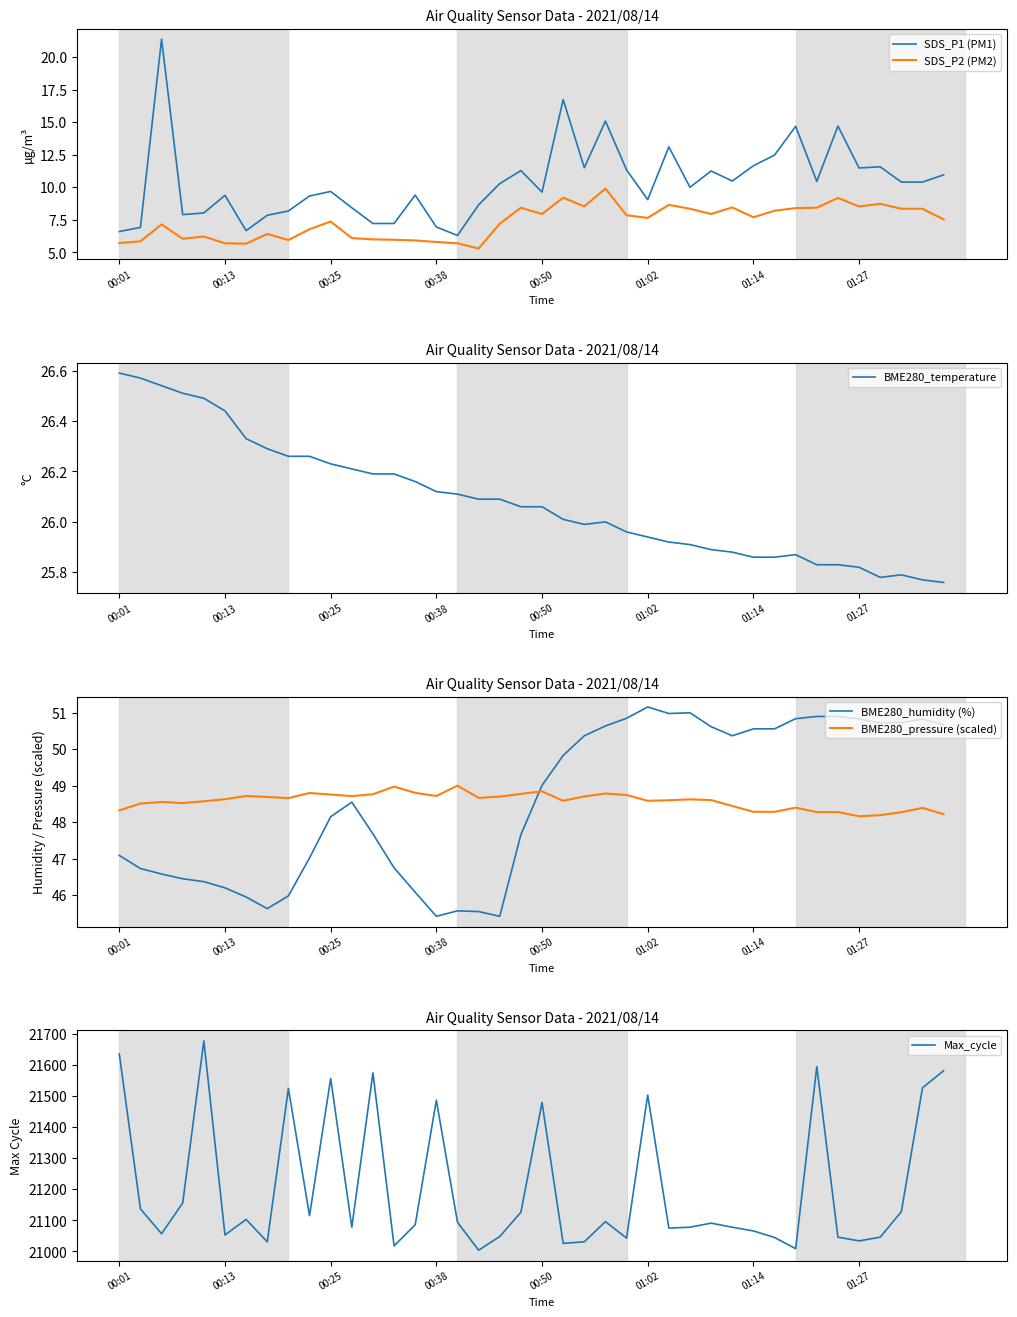

The SDS_P1 (PM1) series shows 7.2 at 13. True or false?

True